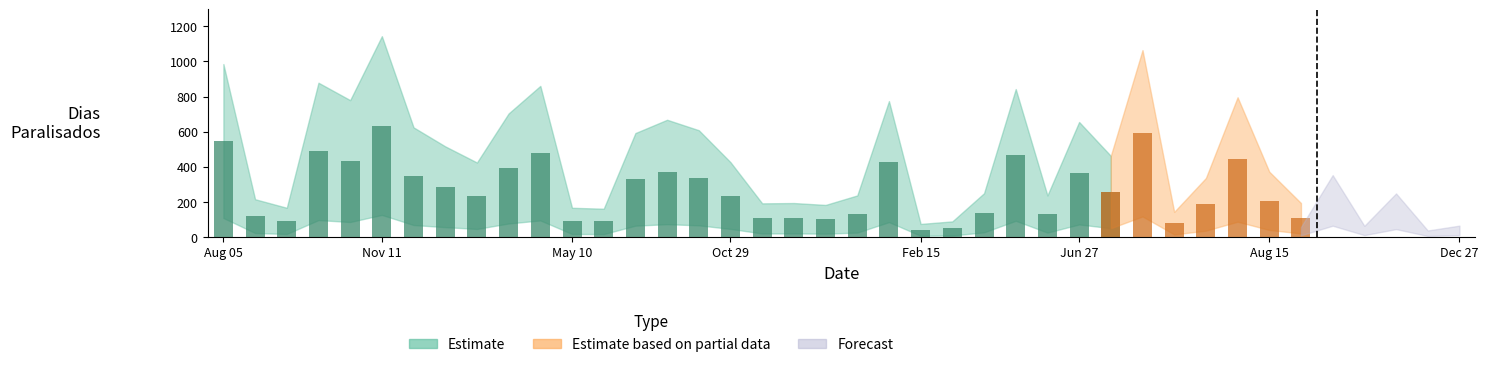

Which series has the largest total across all categories?

Estimate